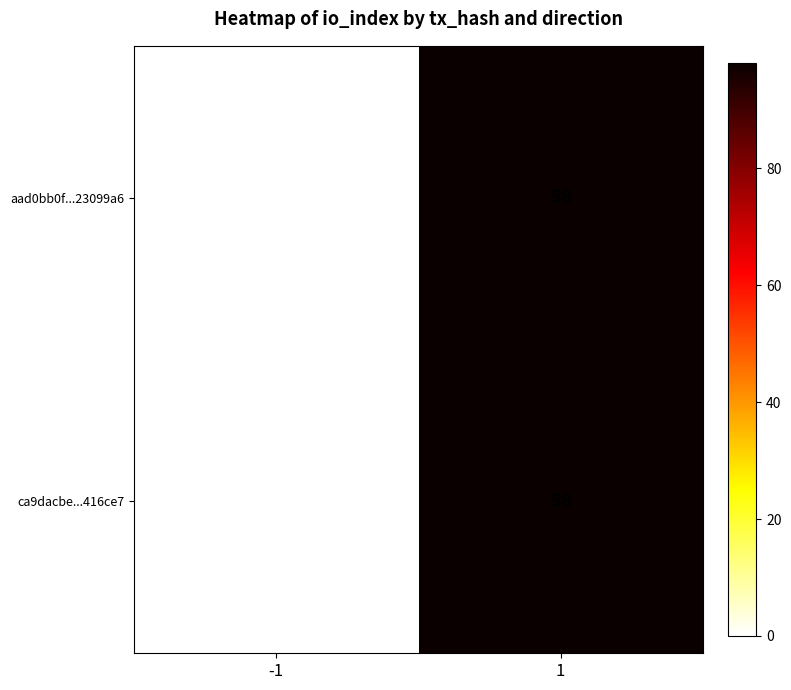

What is the approximate value of aad0bb0f...23099a6 at 1, to the nearest 5?

100